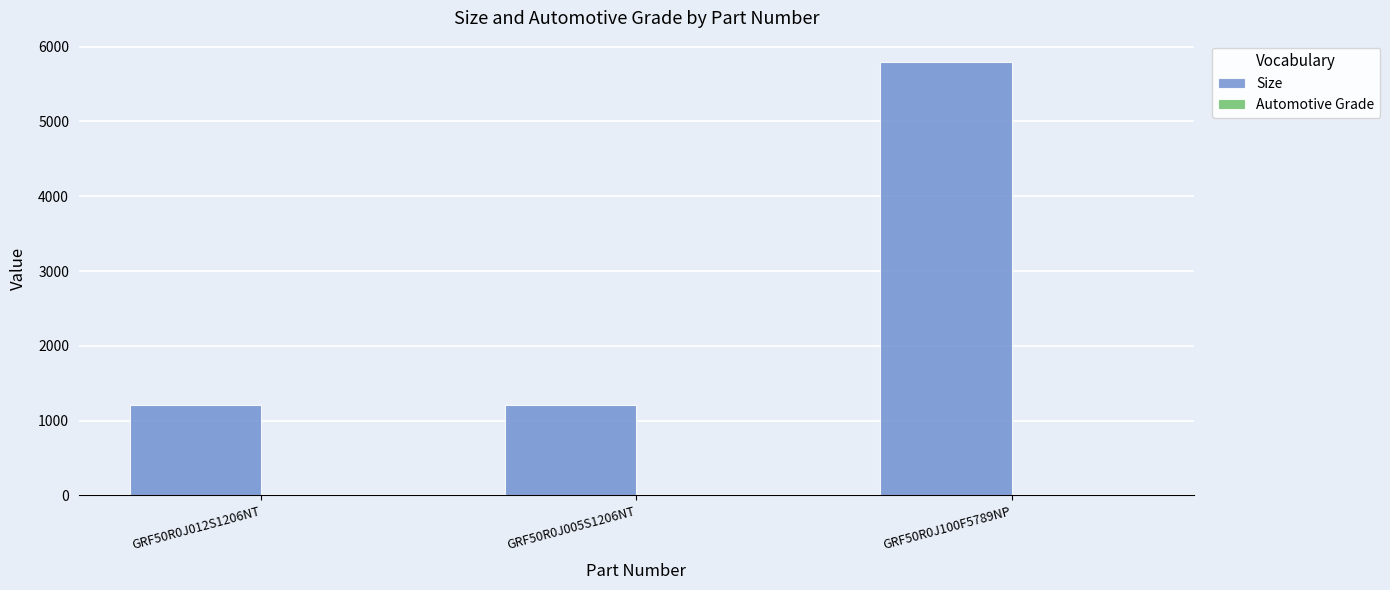

What position from the right is GRF50R0J100F5789NP?

1